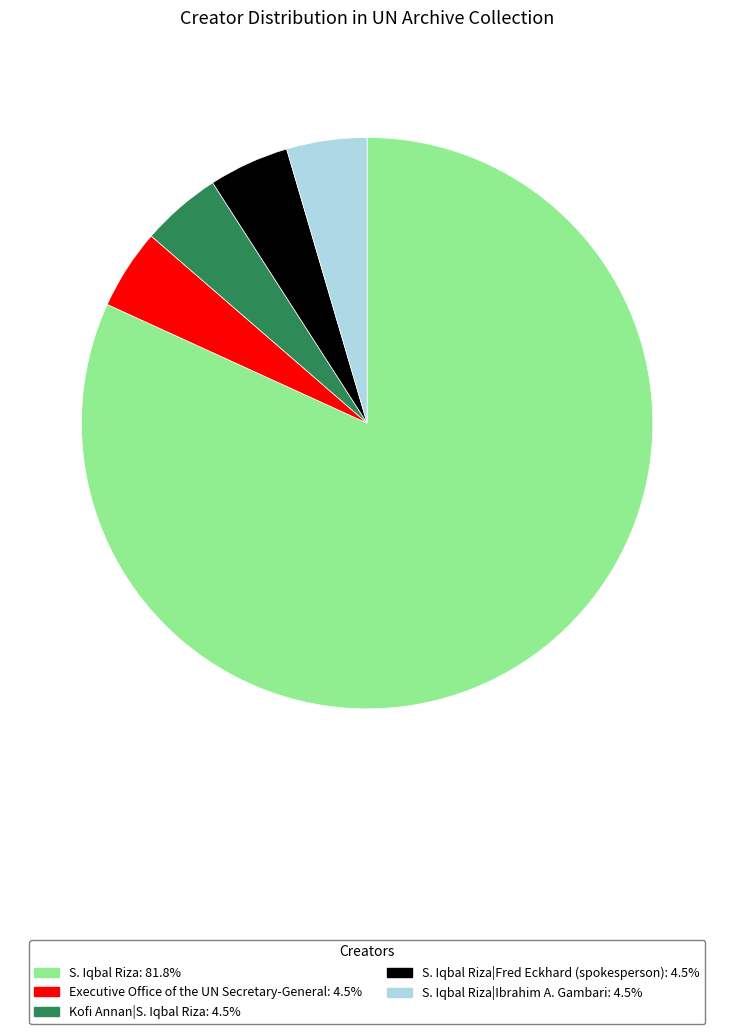

Is there a majority slice in this chart?

Yes